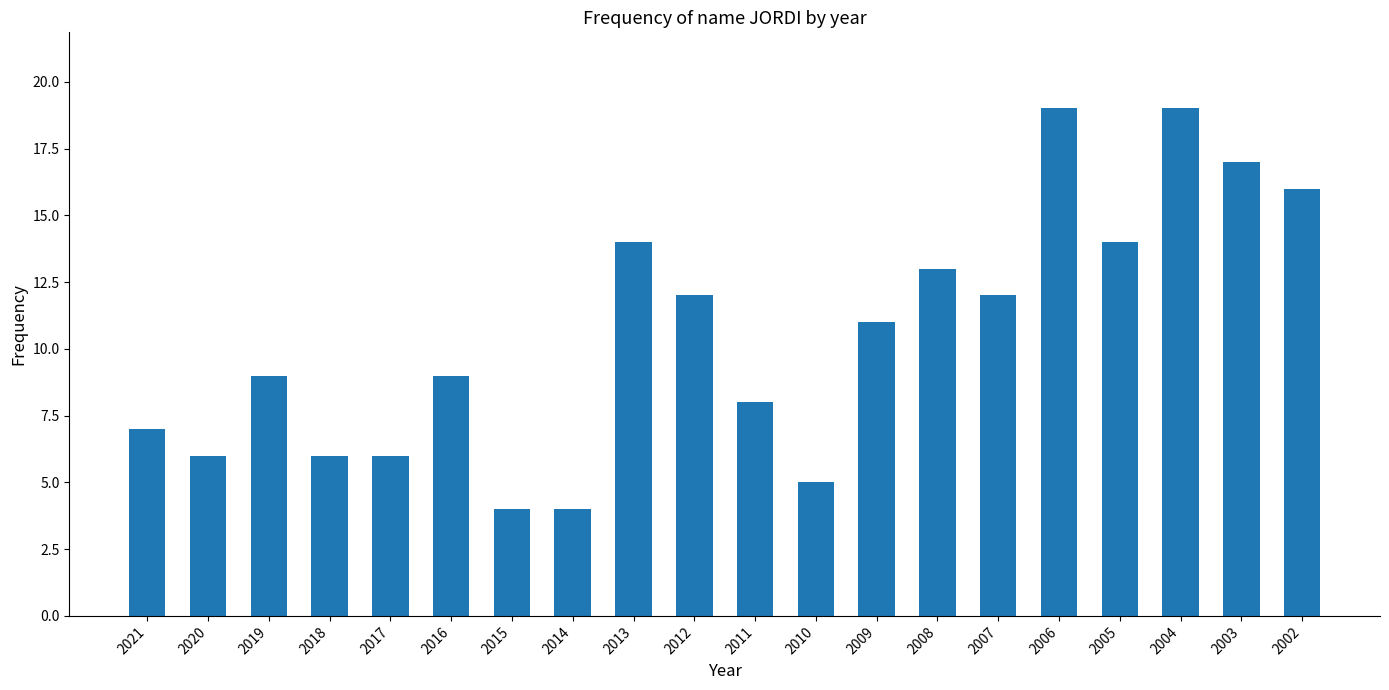

Is it true that the value at 2004 is 6?

False